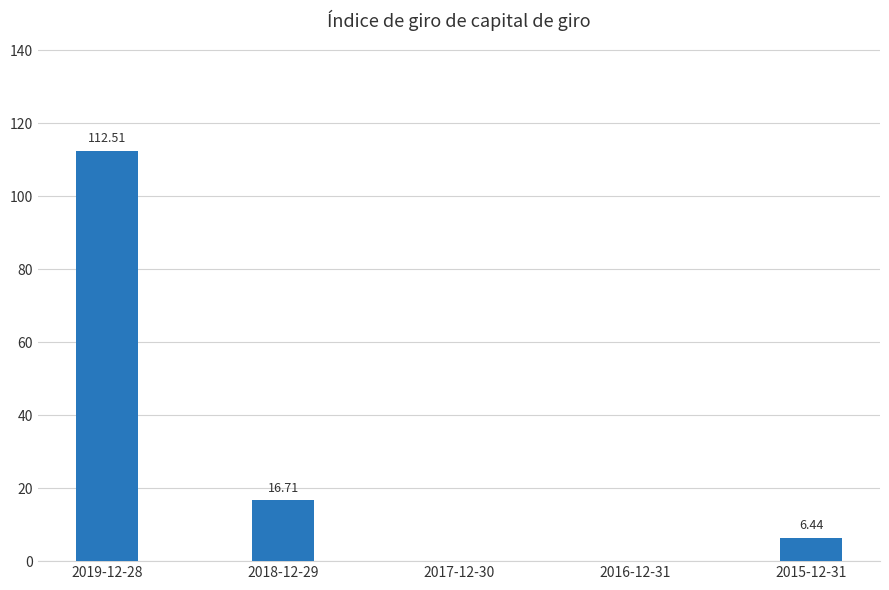

What is the change in value from 2018-12-29 to 2017-12-30?

-16.7